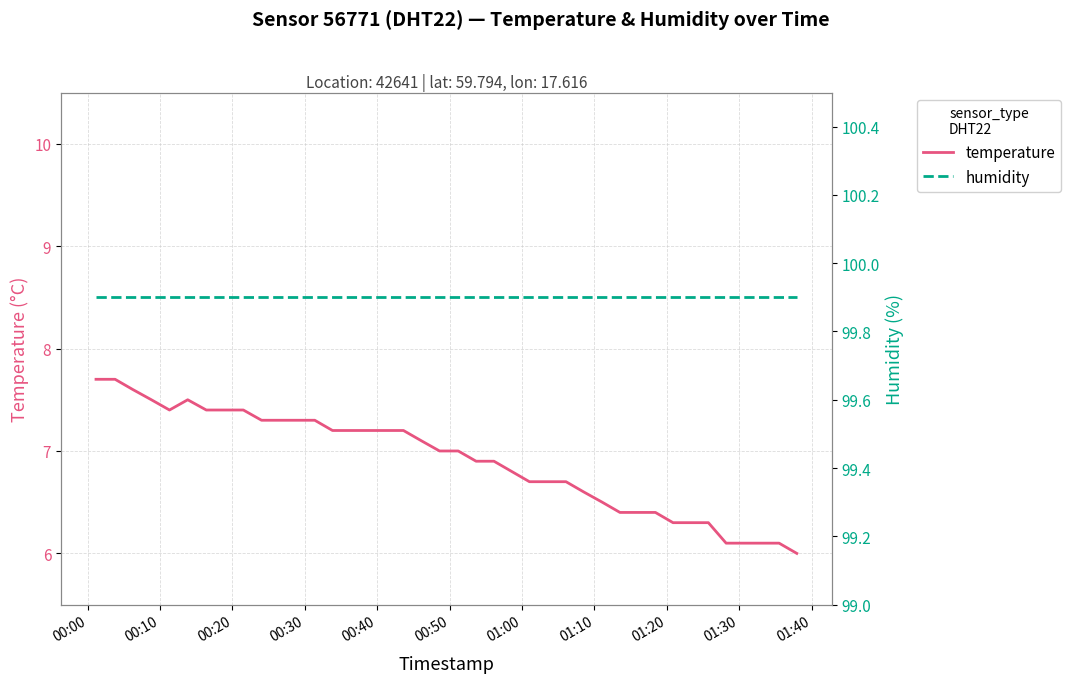

Reading right to left, list all the values displayed in this chart.

temperature: 6.0	6.1	6.1	6.1	6.1	6.3	6.3	6.3	6.4	6.4	6.4	6.5	6.6	6.7	6.7	6.7	6.8	6.9	6.9	7.0	7.0	7.1	7.2	7.2	7.2	7.2	7.2	7.3	7.3	7.3	7.3	7.4	7.4	7.4	7.5	7.4	7.5	7.6	7.7	7.7
humidity: 99.9	99.9	99.9	99.9	99.9	99.9	99.9	99.9	99.9	99.9	99.9	99.9	99.9	99.9	99.9	99.9	99.9	99.9	99.9	99.9	99.9	99.9	99.9	99.9	99.9	99.9	99.9	99.9	99.9	99.9	99.9	99.9	99.9	99.9	99.9	99.9	99.9	99.9	99.9	99.9